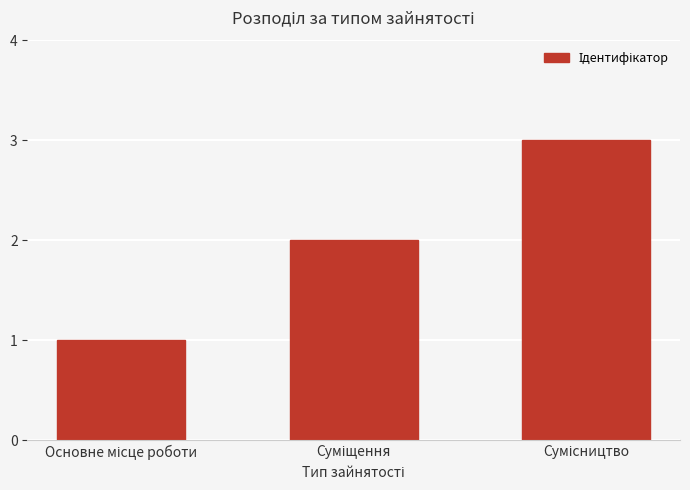

What is the greatest value displayed?

3